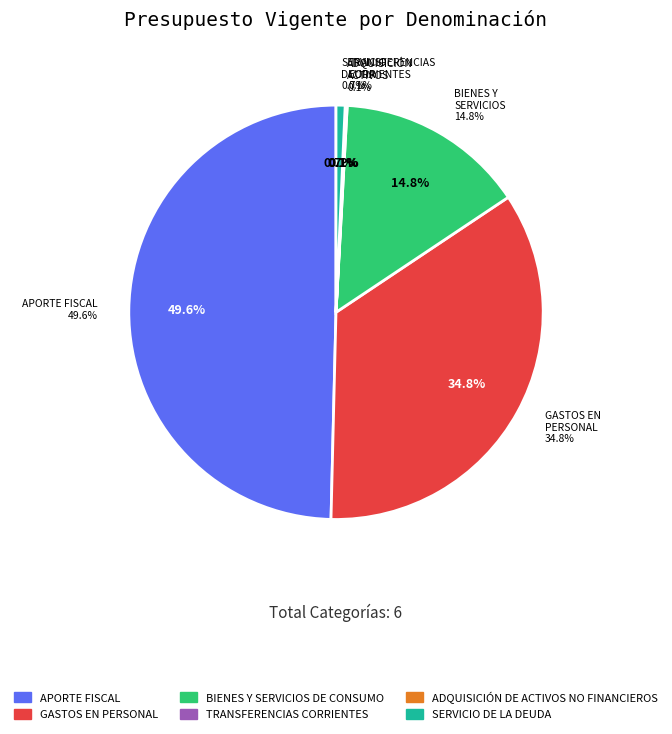

Is there a majority slice in this chart?

No